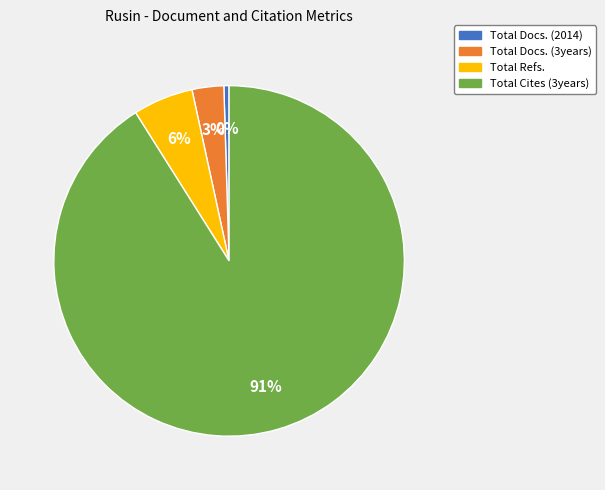

Which category accounts for the majority?

Total Cites (3years)